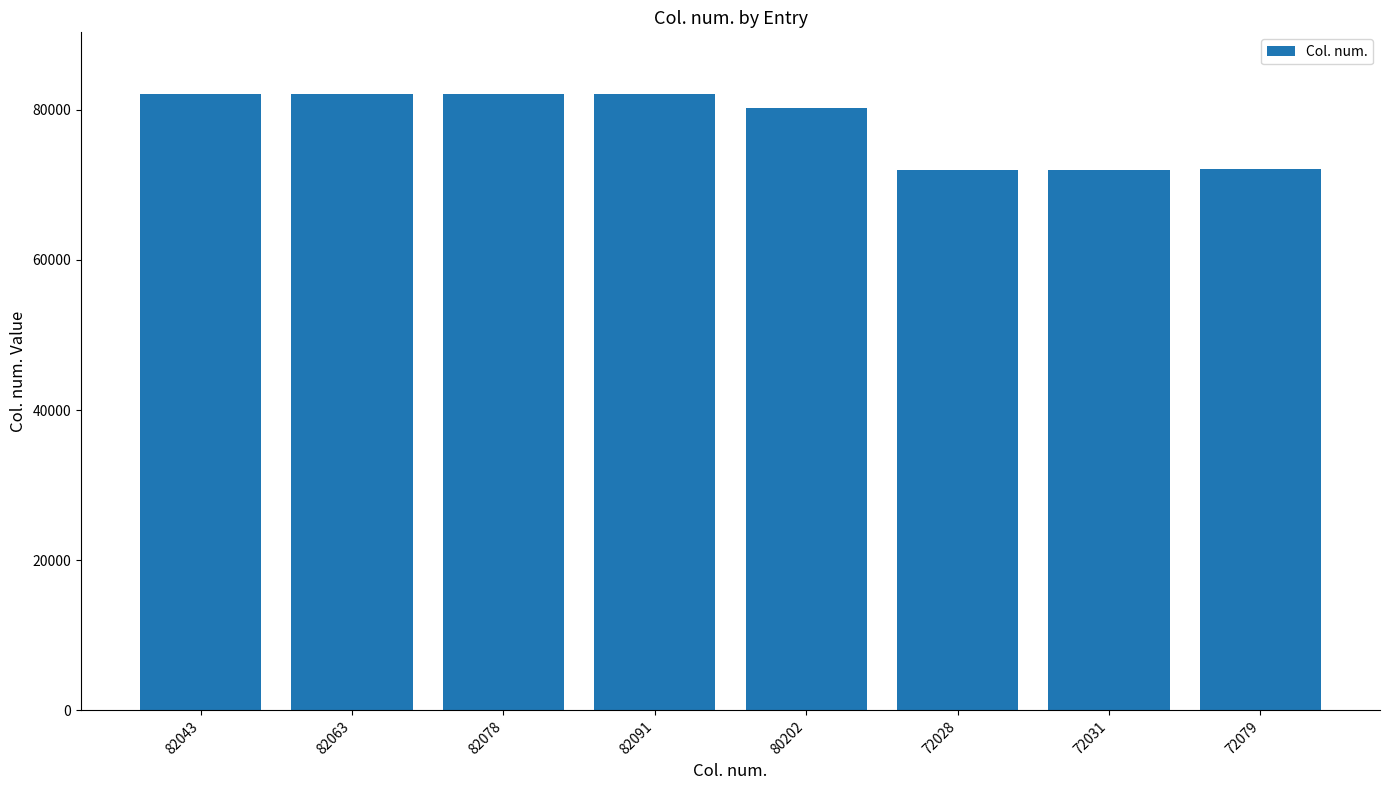

What is the average value?

78077